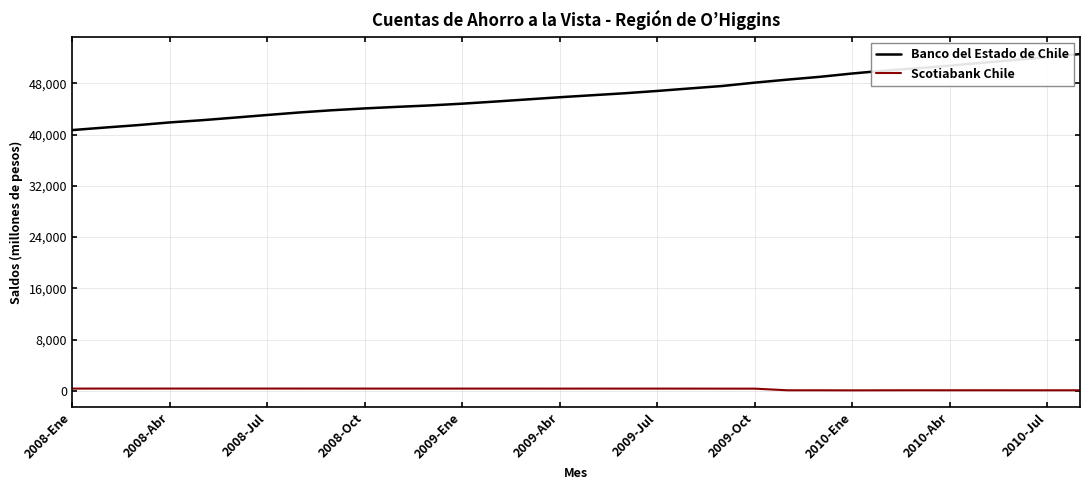

Which series has the largest range (max minus min)?

Banco del Estado de Chile